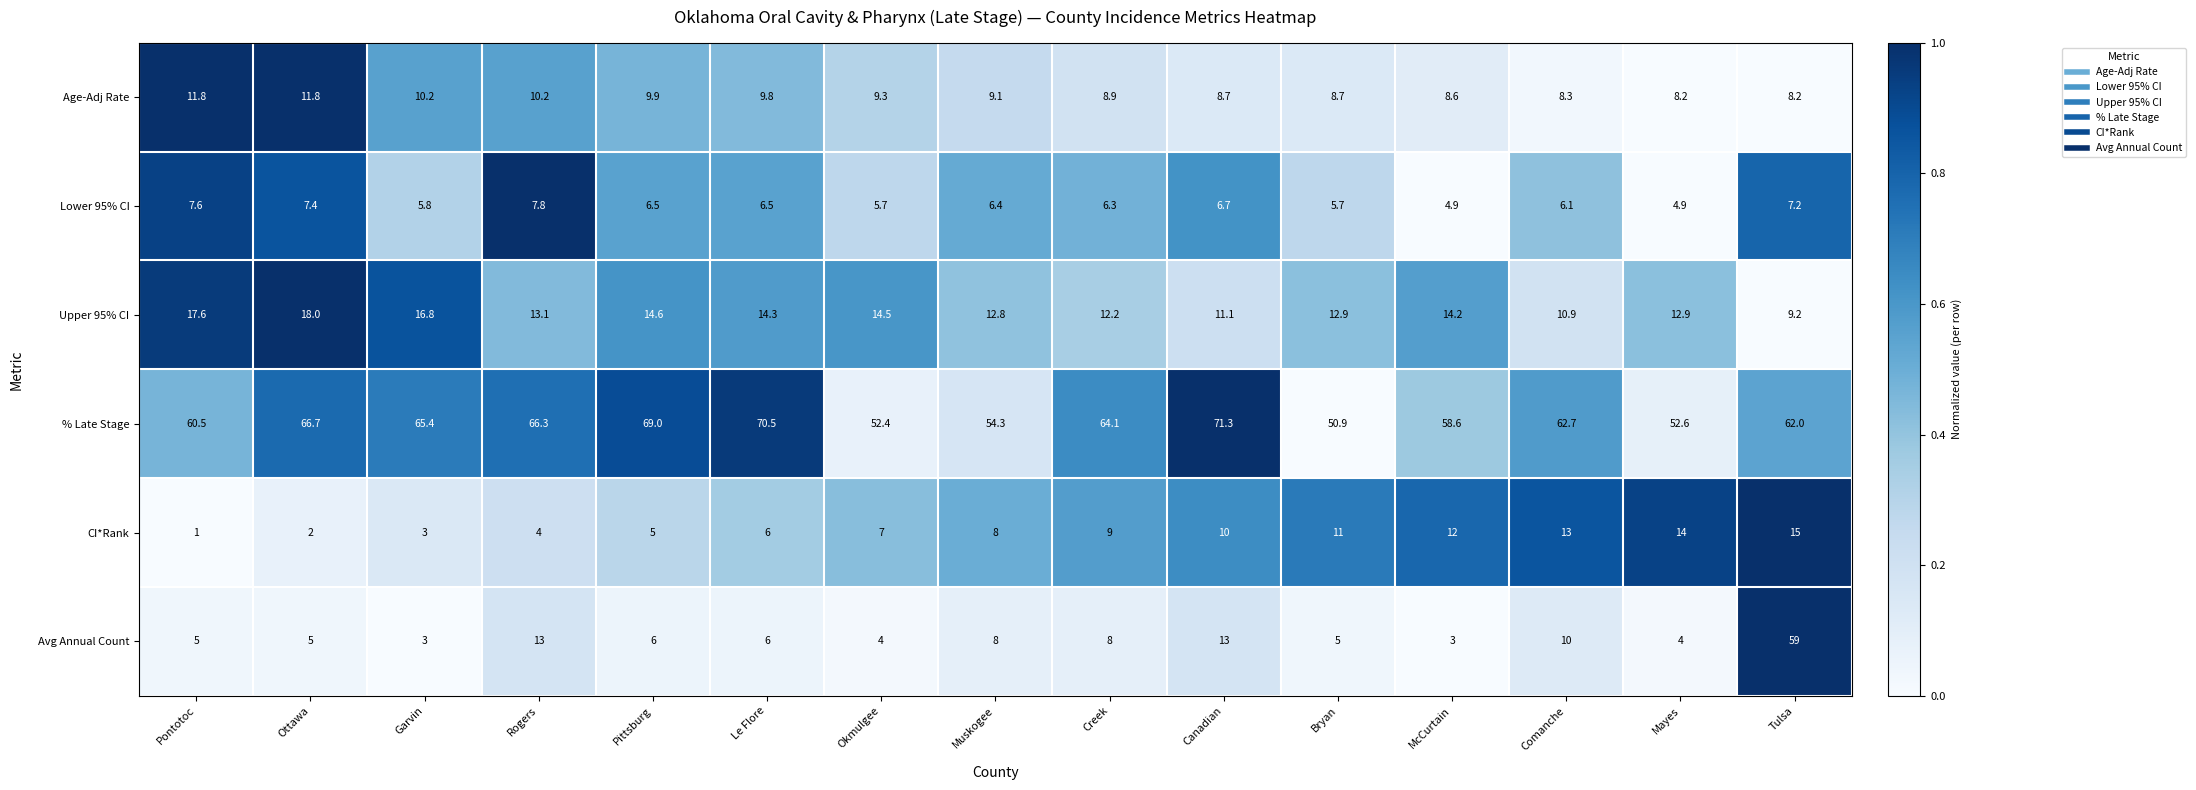

How many distinct data groups are displayed?

6